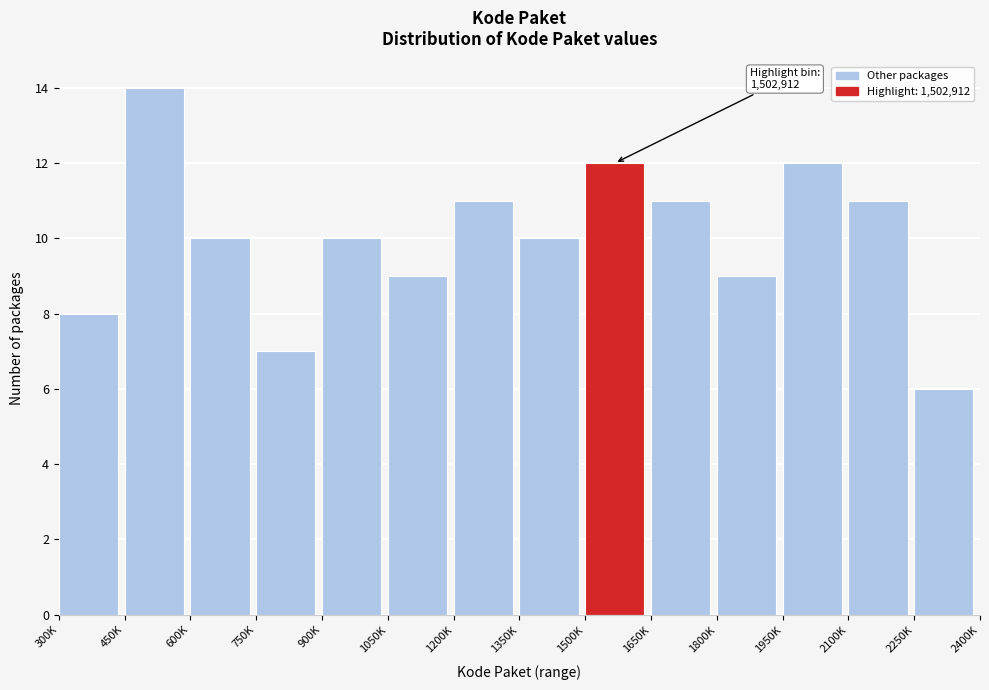

Reading left to right, what are all the values shown in this chart?

8	14	10	7	10	9	11	10	12	11	9	12	11	6